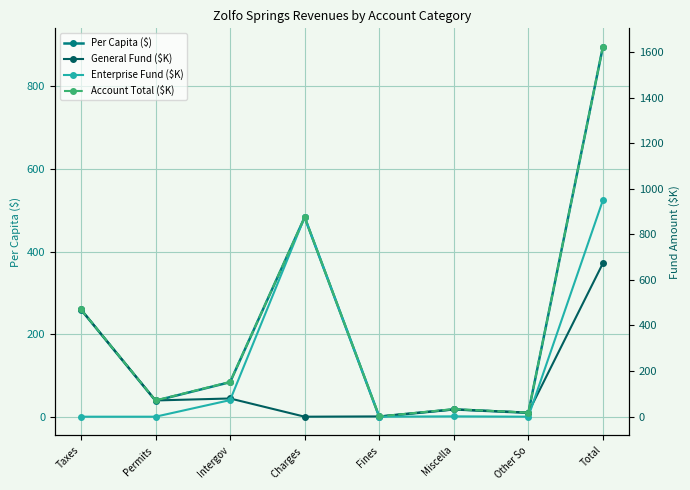

Reading right to left, transcribe all the data shown in this chart.

Per Capita ($): 894.8	10.0	18.4	0.7	482.8	84.2	39.3	259.6
General Fund ($K): 672.9	18.1	31.8	1.2	0.0	79.9	71.2	470.7
Enterprise Fund ($K): 949.4	0.0	1.5	0.0	875.2	72.7	0.0	0.0
Account Total ($K): 1622.3	18.1	33.3	1.2	875.2	152.6	71.2	470.7